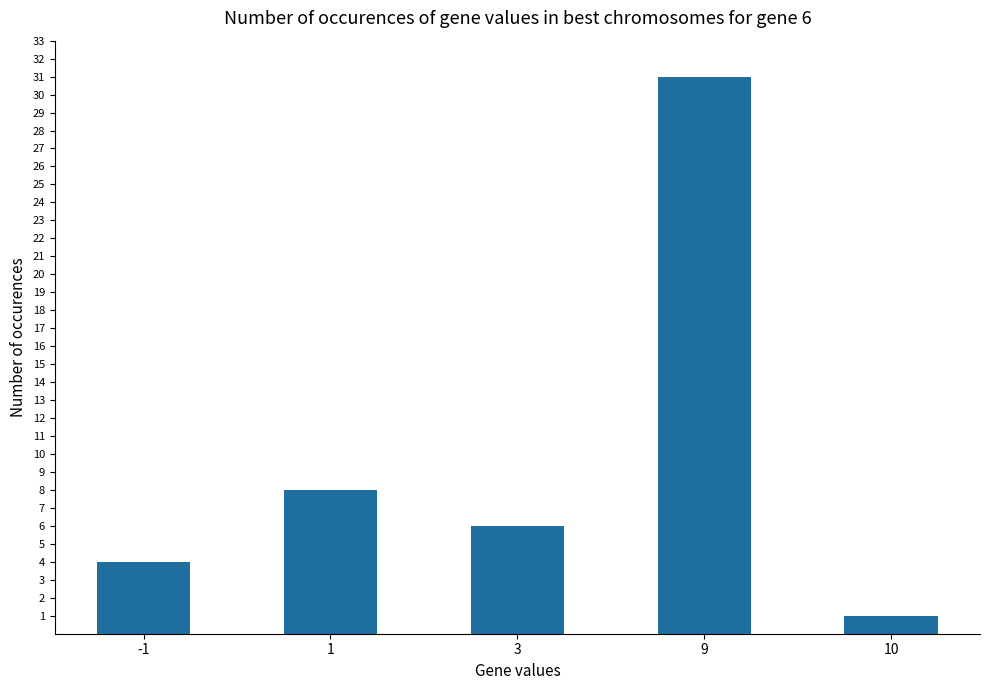

What is the sum of all values?

50